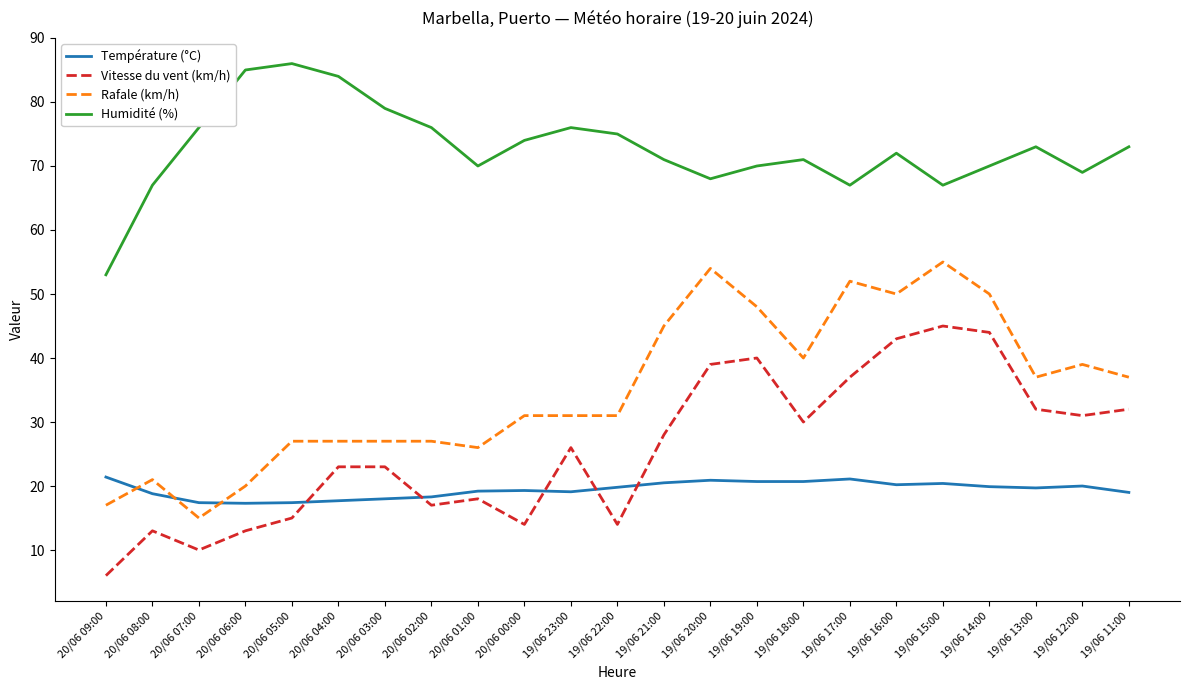

At how many categories does at least one series exceed 11?

23